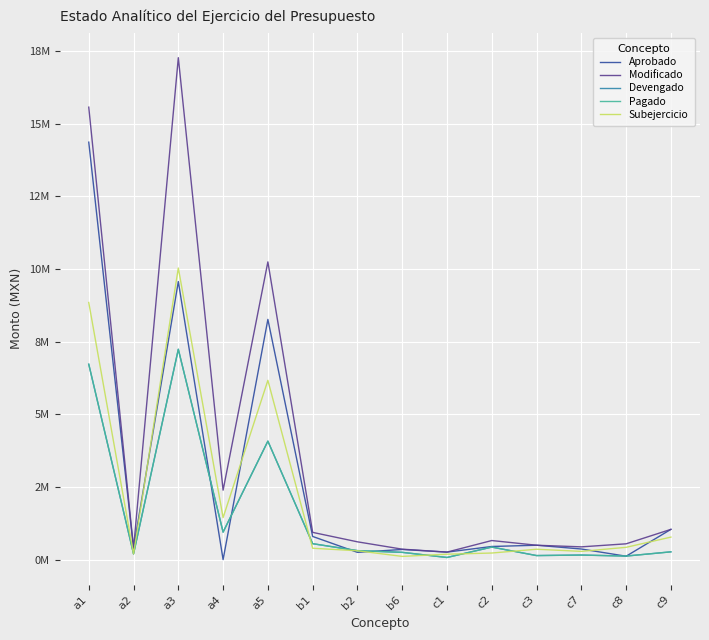

Is it true that Subejercicio equals 195660.0 at a2?

True